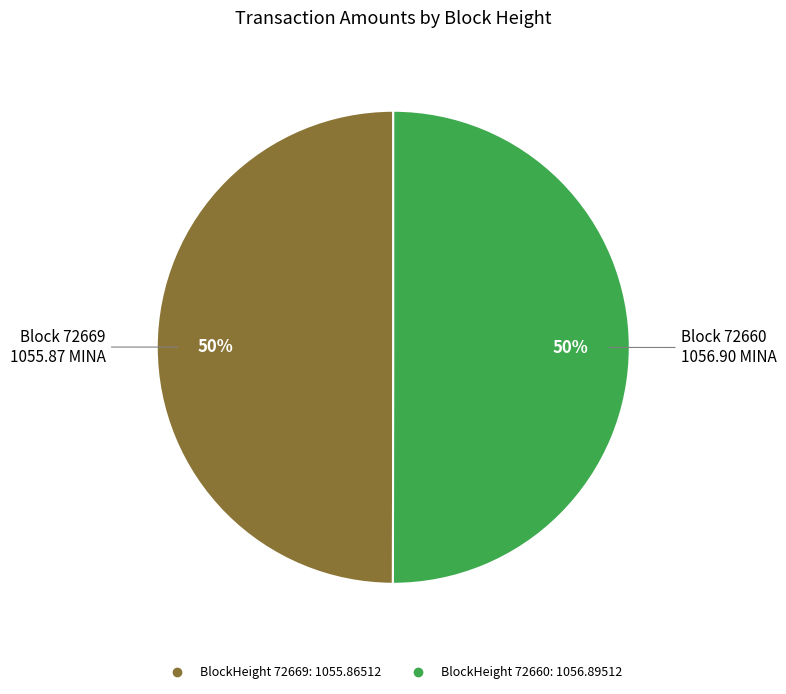

To the nearest percent, what is the average slice percentage?

50%